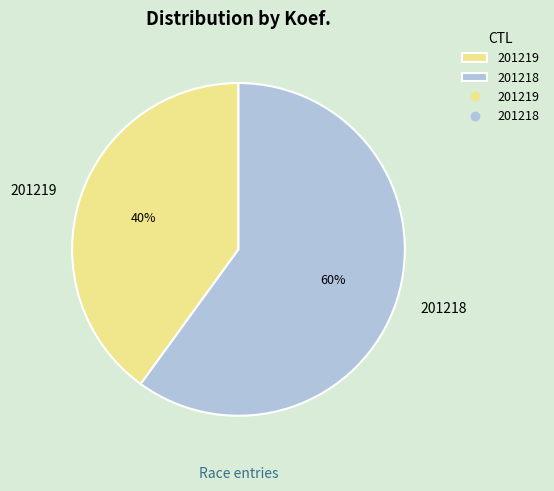

Do 201219 and 201218 together represent more than half of the pie?

Yes